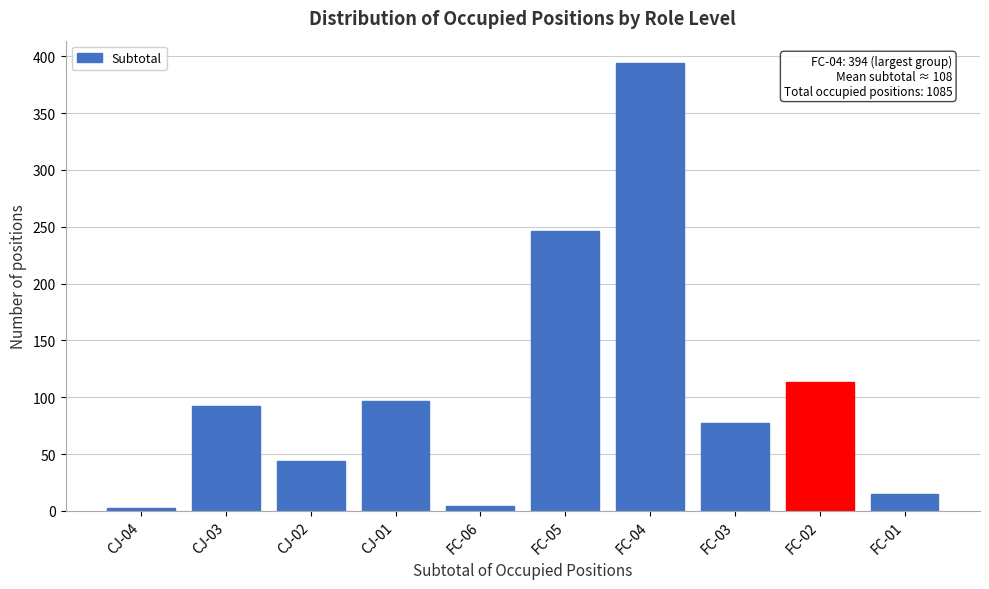

What is the label of the 7th bar from the left?

FC-04